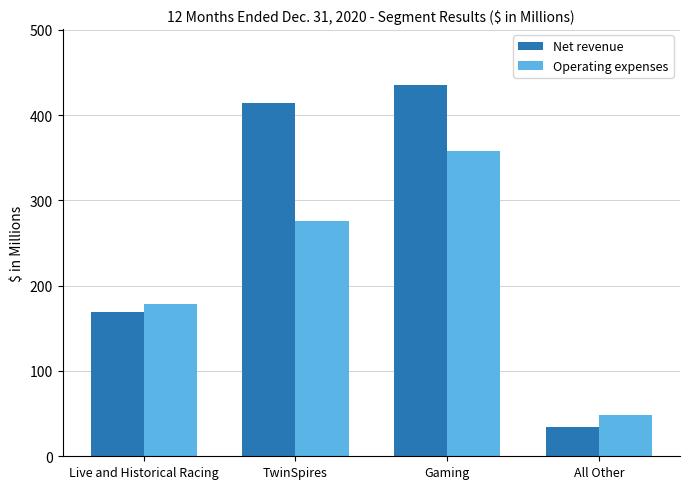

Count the number of categories in the chart.

4